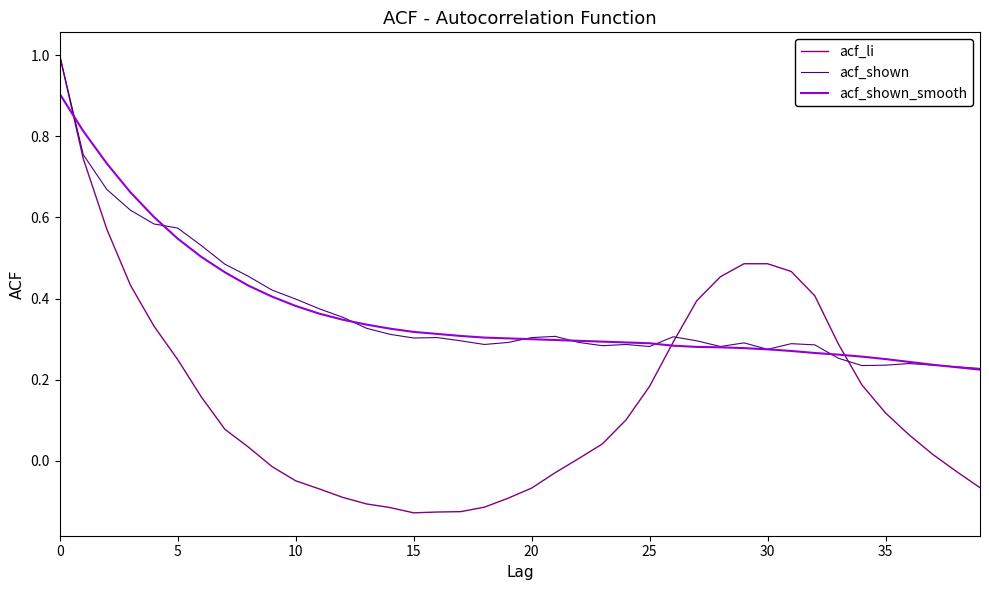

What is the highest value of the acf_shown series?

1.0